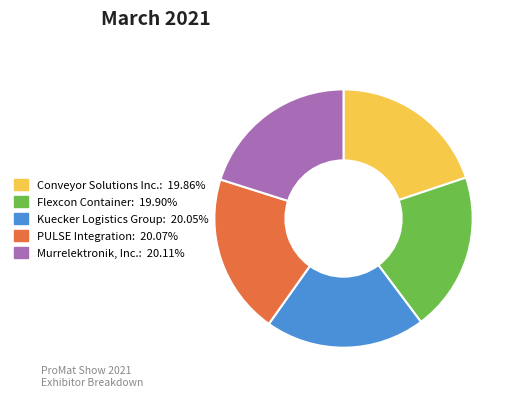

Combined, do Conveyor Solutions Inc. and Flexcon Container account for over 50%?

No